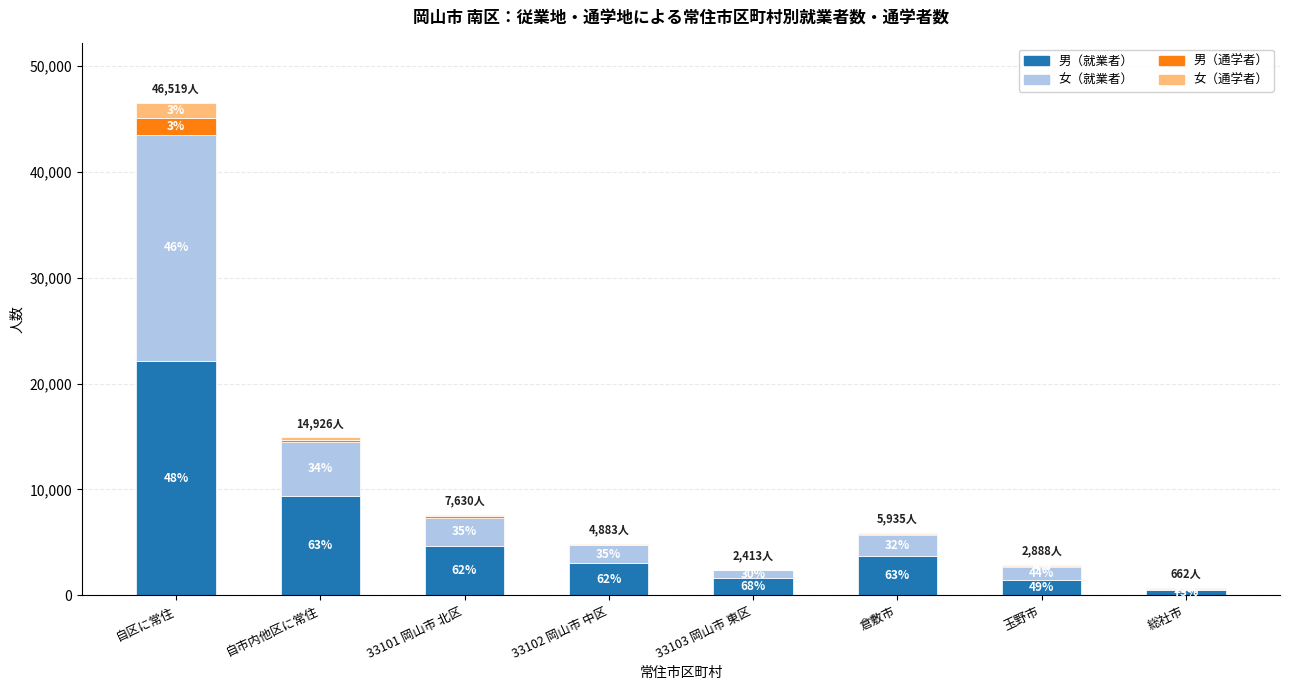

What is the label of the 8th bar from the right?

自区に常住